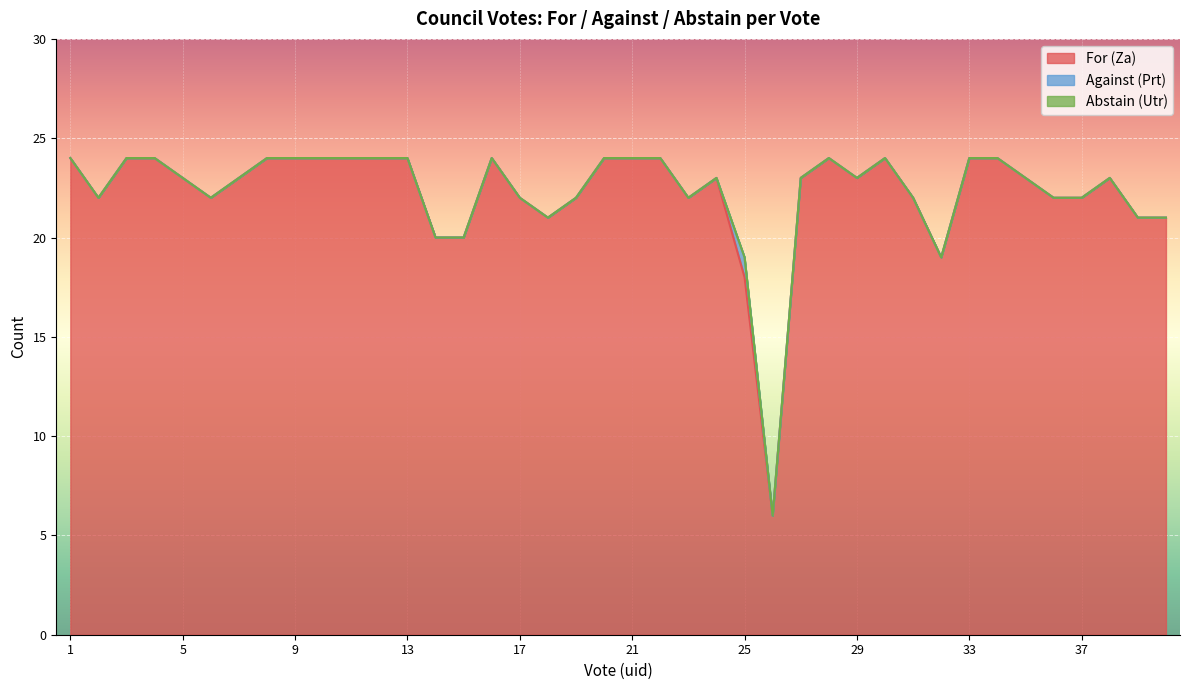

At 32, list the series in order from largest to smallest.

For (Za), Against (Prt), Abstain (Utr)